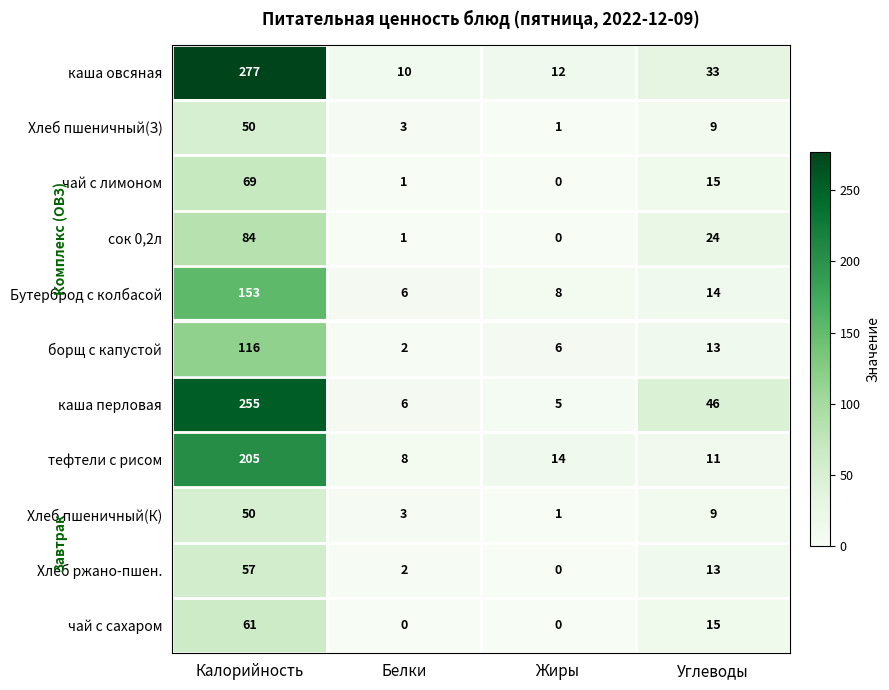

True or false: Хлеб пшеничный(К) has a value of 9 at Углеводы.

True